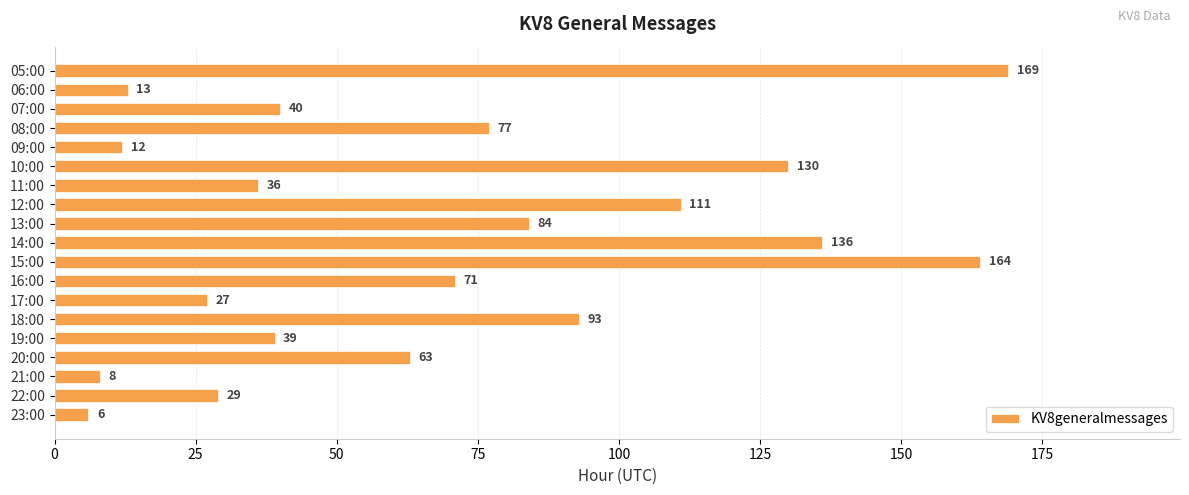

What is the average value?

69